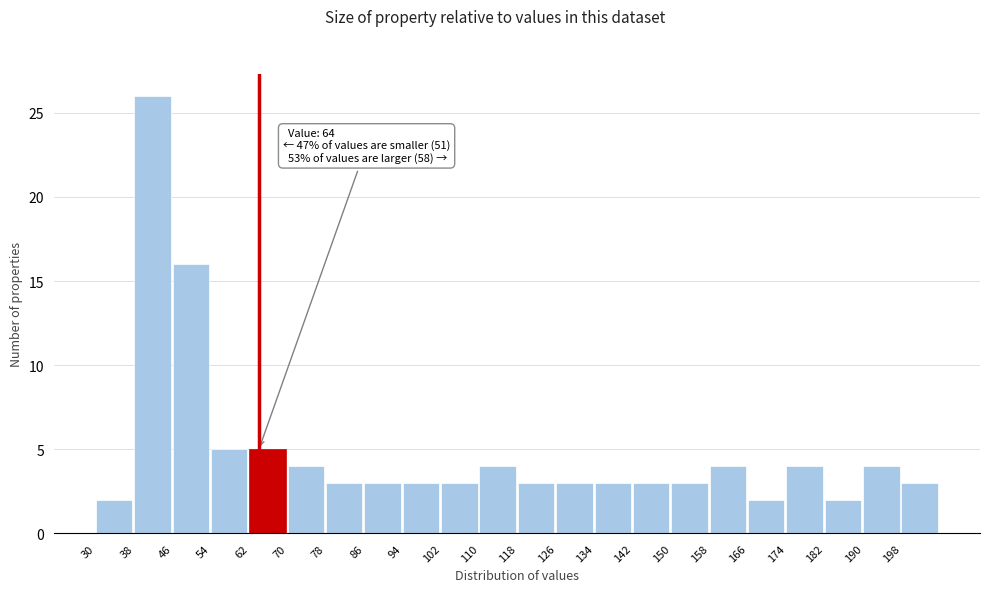

Which range on the x-axis has the tallest bar?

38 to 46